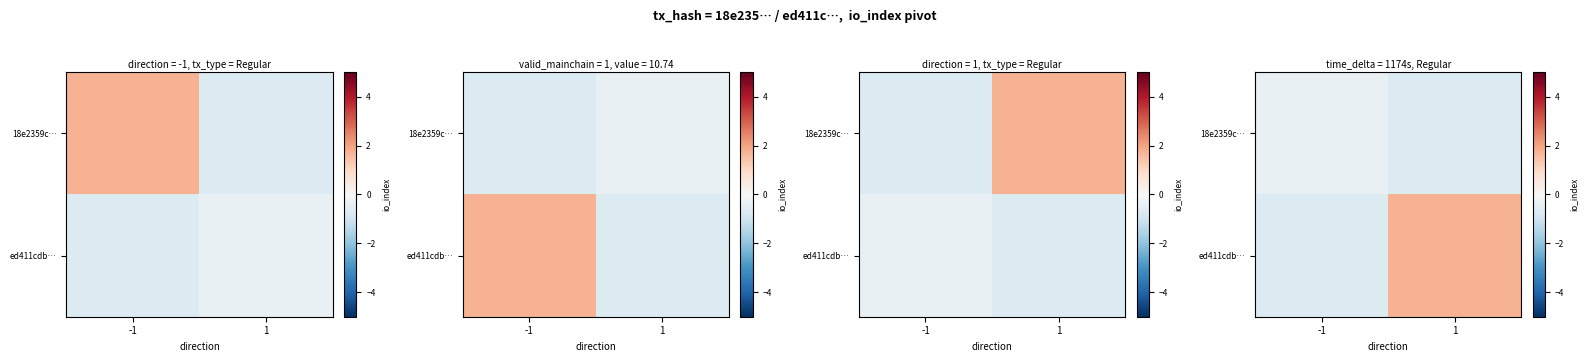

The 18e2359c… series shows -0.7 at 1. True or false?

True